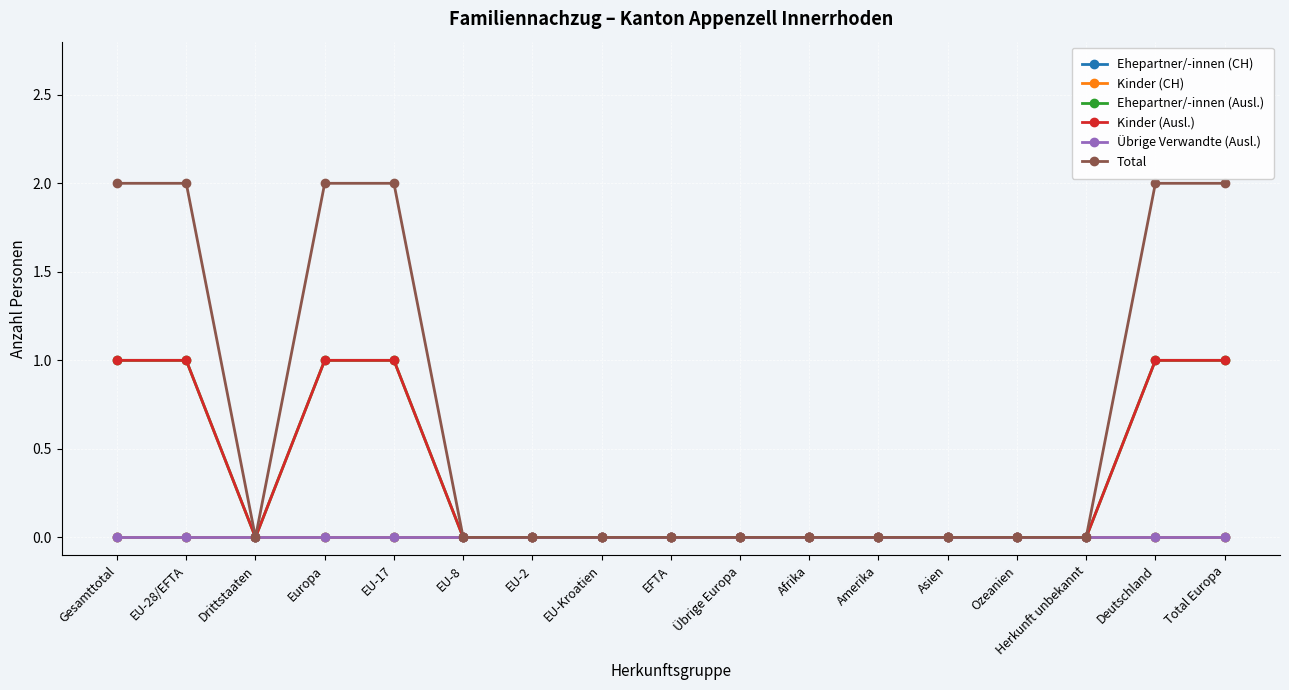

Where is the first local minimum for Ehepartner/-innen (Ausl.)?

Drittstaaten